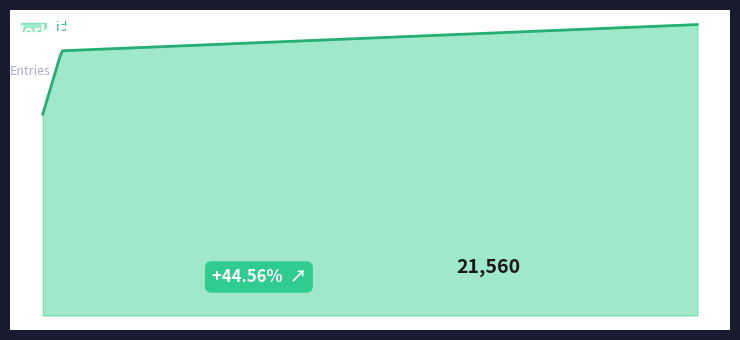

Is this an area chart (filled region under the line)?

Yes